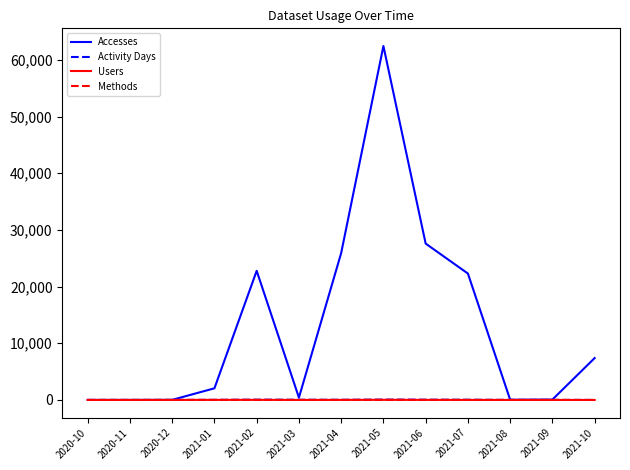

What is the maximum value shown in the chart?

62437